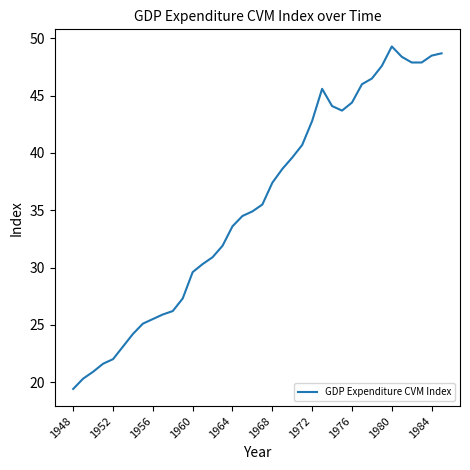

What is the difference between the maximum and minimum values?

29.9